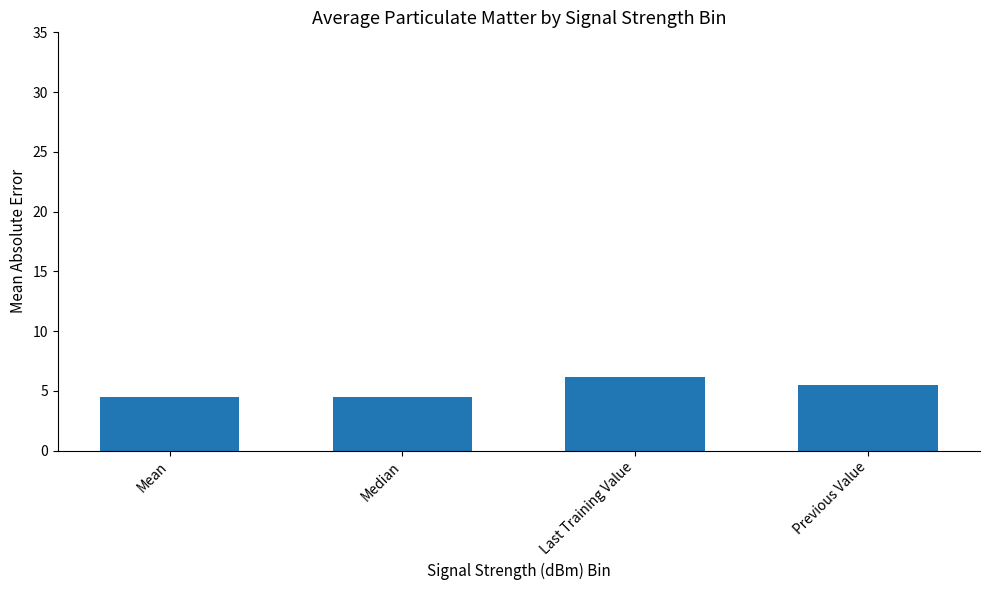

The chart shows a value of 6.2 at Last Training Value. True or false?

True